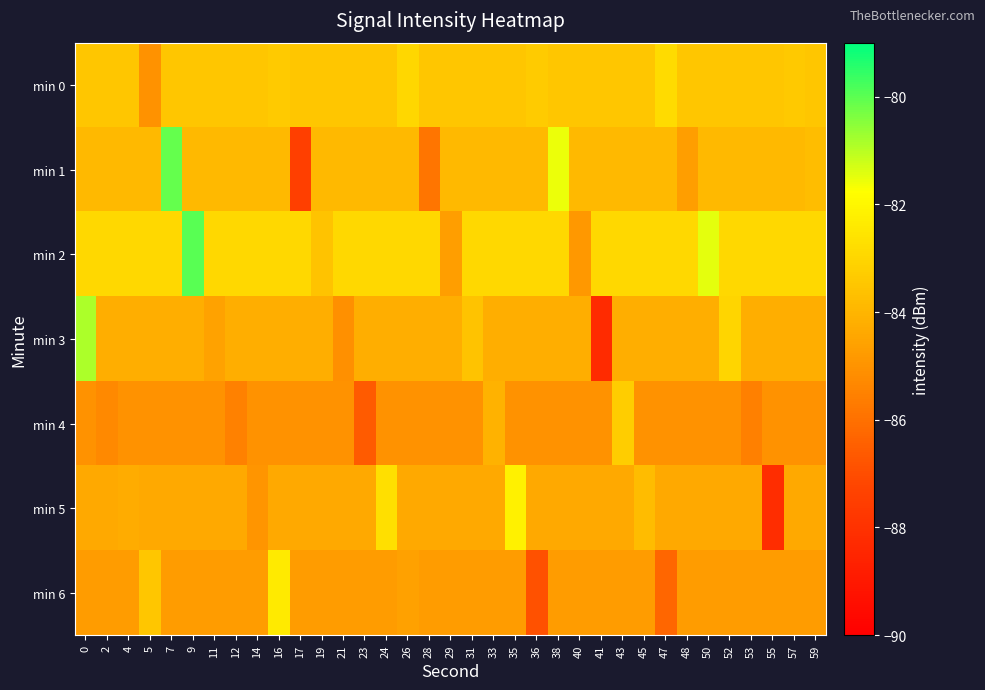

Reading left to right, what are all the values shown in this chart?

min 0: 0=-83.5	2=-83.5	4=-83.5	5=-85.0	7=-83.5	9=-83.5	11=-83.5	12=-83.5	14=-83.5	16=-83.4	17=-83.5	19=-83.5	21=-83.5	23=-83.5	24=-83.5	26=-83.0	28=-83.5	29=-83.5	31=-83.5	33=-83.5	35=-83.5	36=-83.3	38=-83.5	40=-83.5	41=-83.5	43=-83.5	45=-83.5	47=-82.8	48=-83.5	50=-83.5	52=-83.5	53=-83.5	55=-83.5	57=-83.4	59=-83.5
min 1: 0=-83.9	2=-83.9	4=-83.9	5=-83.9	7=-80.1	9=-83.9	11=-83.9	12=-83.9	14=-83.9	16=-83.9	17=-87.5	19=-83.9	21=-83.9	23=-83.9	24=-83.9	26=-83.9	28=-85.8	29=-83.9	31=-83.9	33=-83.9	35=-83.9	36=-83.9	38=-81.5	40=-83.9	41=-83.9	43=-83.9	45=-83.9	47=-83.9	48=-84.7	50=-83.9	52=-83.9	53=-83.9	55=-83.9	57=-83.9	59=-83.7
min 2: 0=-82.9	2=-82.9	4=-82.9	5=-82.9	7=-82.9	9=-80.0	11=-82.9	12=-82.9	14=-82.9	16=-82.9	17=-82.9	19=-83.6	21=-82.9	23=-82.9	24=-82.9	26=-82.9	28=-82.9	29=-84.7	31=-82.9	33=-82.9	35=-82.9	36=-82.9	38=-82.9	40=-84.8	41=-82.9	43=-82.9	45=-82.9	47=-82.9	48=-82.9	50=-81.5	52=-82.9	53=-82.9	55=-82.9	57=-82.9	59=-82.9
min 3: 0=-80.9	2=-84.2	4=-84.2	5=-84.2	7=-84.2	9=-84.2	11=-84.5	12=-84.2	14=-84.2	16=-84.2	17=-84.2	19=-84.2	21=-85.1	23=-84.2	24=-84.2	26=-84.2	28=-84.2	29=-84.2	31=-83.6	33=-84.2	35=-84.2	36=-84.2	38=-84.2	40=-84.2	41=-88.3	43=-84.2	45=-84.2	47=-84.2	48=-84.2	50=-84.2	52=-83.0	53=-84.2	55=-84.2	57=-84.2	59=-84.2
min 4: 0=-85.0	2=-85.3	4=-85.0	5=-85.0	7=-85.0	9=-85.0	11=-85.0	12=-85.5	14=-85.0	16=-85.0	17=-85.0	19=-85.0	21=-85.0	23=-86.6	24=-85.0	26=-85.0	28=-85.0	29=-85.0	31=-85.0	33=-84.1	35=-85.0	36=-85.0	38=-85.0	40=-85.0	41=-85.0	43=-83.3	45=-85.0	47=-85.0	48=-85.0	50=-85.0	52=-85.0	53=-85.5	55=-85.0	57=-85.0	59=-85.0
min 5: 0=-84.3	2=-84.3	4=-84.2	5=-84.3	7=-84.3	9=-84.3	11=-84.3	12=-84.3	14=-85.0	16=-84.3	17=-84.3	19=-84.3	21=-84.3	23=-84.3	24=-82.7	26=-84.3	28=-84.3	29=-84.3	31=-84.3	33=-84.3	35=-82.1	36=-84.3	38=-84.3	40=-84.3	41=-84.3	43=-84.3	45=-83.8	47=-84.3	48=-84.3	50=-84.3	52=-84.3	53=-84.3	55=-88.2	57=-84.3	59=-84.3
min 6: 0=-84.7	2=-84.7	4=-84.7	5=-83.5	7=-84.7	9=-84.7	11=-84.7	12=-84.7	14=-84.7	16=-82.4	17=-84.7	19=-84.7	21=-84.7	23=-84.7	24=-84.7	26=-84.6	28=-84.7	29=-84.7	31=-84.7	33=-84.7	35=-84.7	36=-86.9	38=-84.7	40=-84.7	41=-84.7	43=-84.7	45=-84.7	47=-86.3	48=-84.7	50=-84.7	52=-84.7	53=-84.7	55=-84.7	57=-84.7	59=-84.7